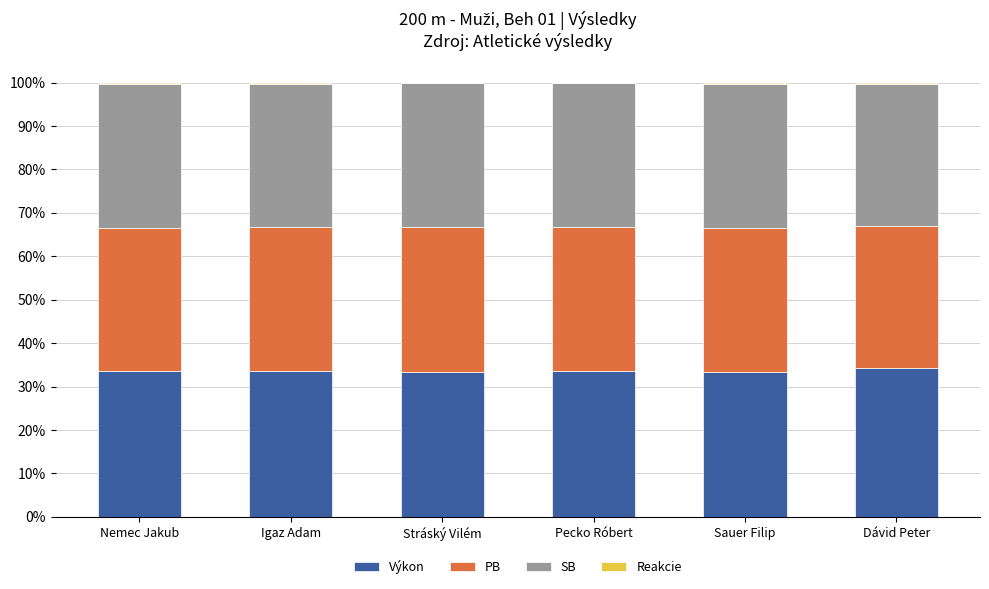

Is it true that Výkon equals 34.2 at Dávid Peter?

True